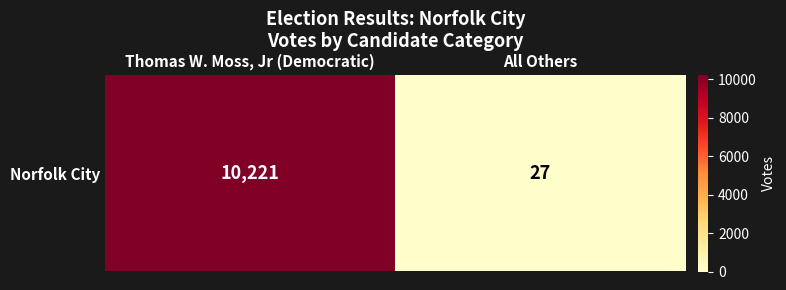

What is the sum of the values at All Others and Thomas W. Moss, Jr (Democratic)?

10248